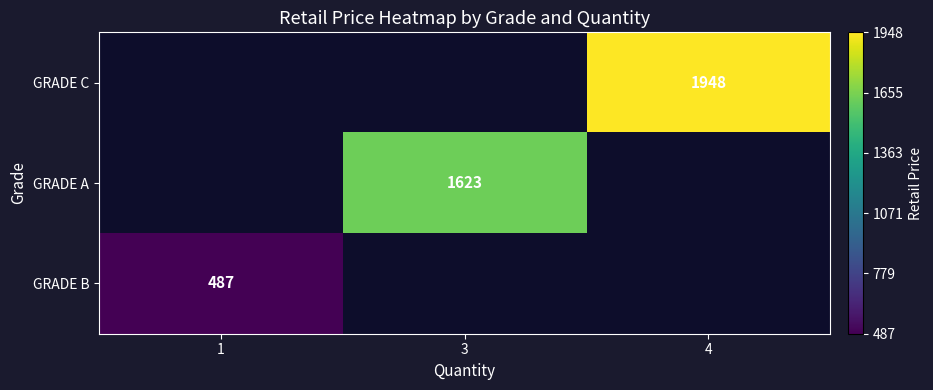

True or false: GRADE B has a value of 487 at 1.

True